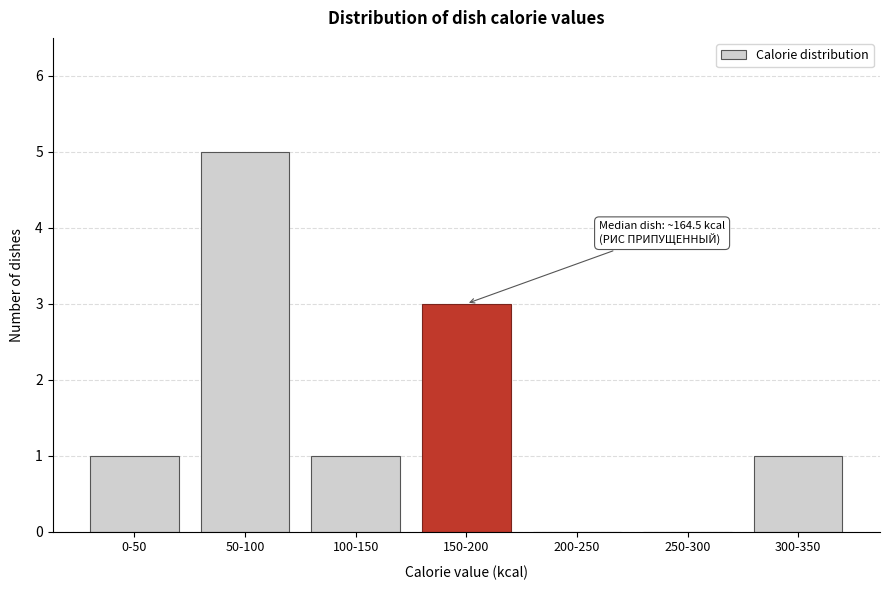

Reading left to right, extract all data points from this chart.

0-50=1	50-100=5	100-150=1	150-200=3	200-250=0	250-300=0	300-350=1